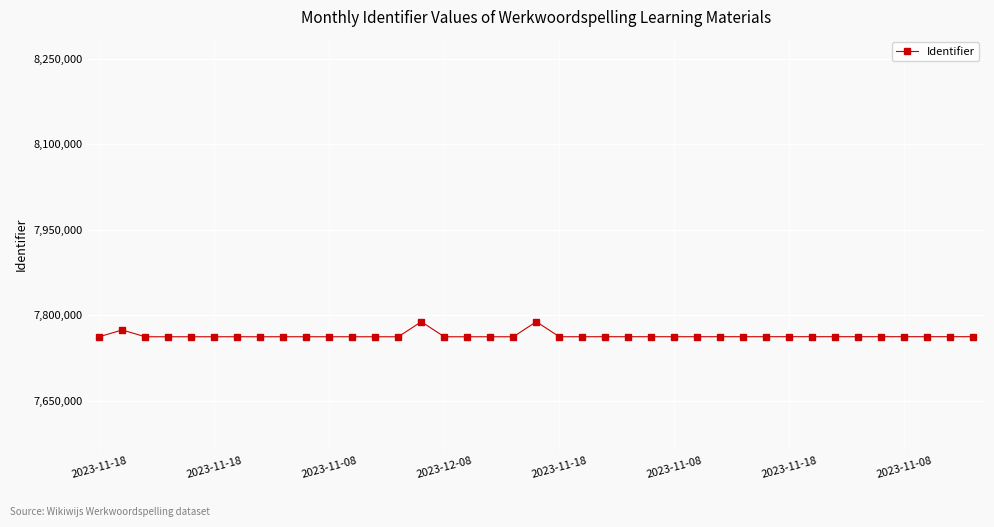

What is the value of the 11th point from the left?

7762101